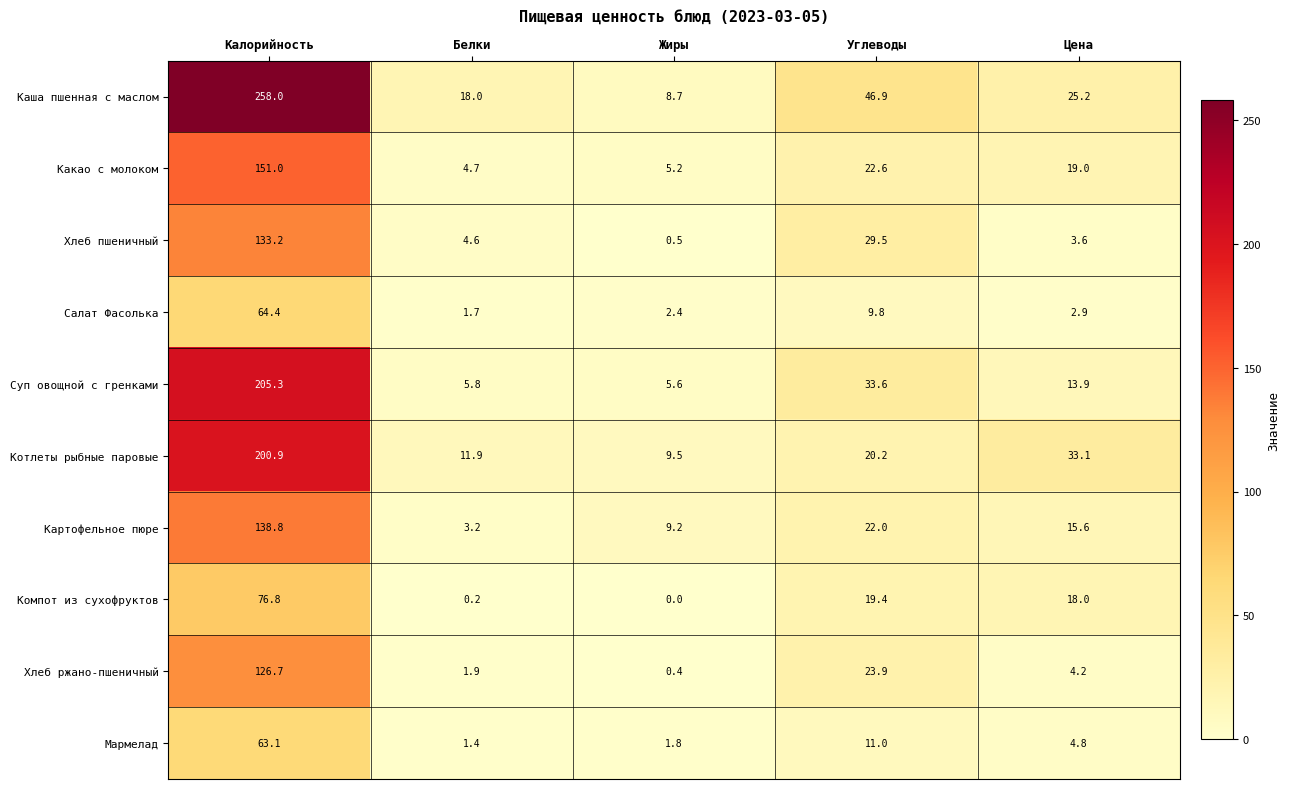

Rank the series at Жиры from lowest to highest value.

Компот из сухофруктов, Хлеб ржано-пшеничный, Хлеб пшеничный, Мармелад, Салат Фасолька, Какао с молоком, Суп овощной с гренками, Каша пшенная с маслом, Картофельное пюре, Котлеты рыбные паровые